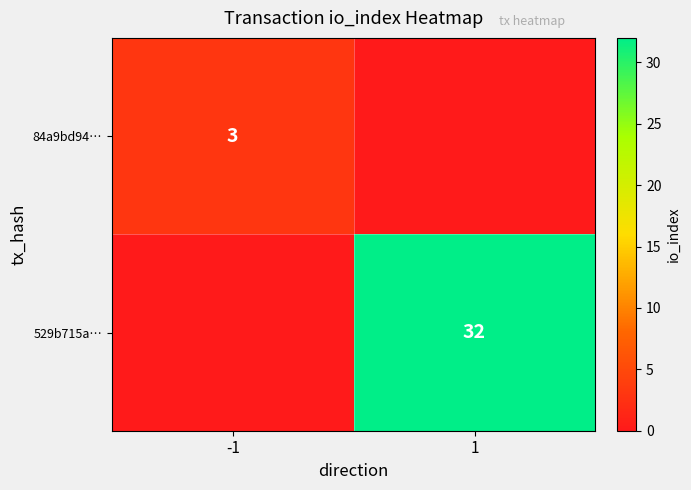

What is the total value across all series at -1?

3